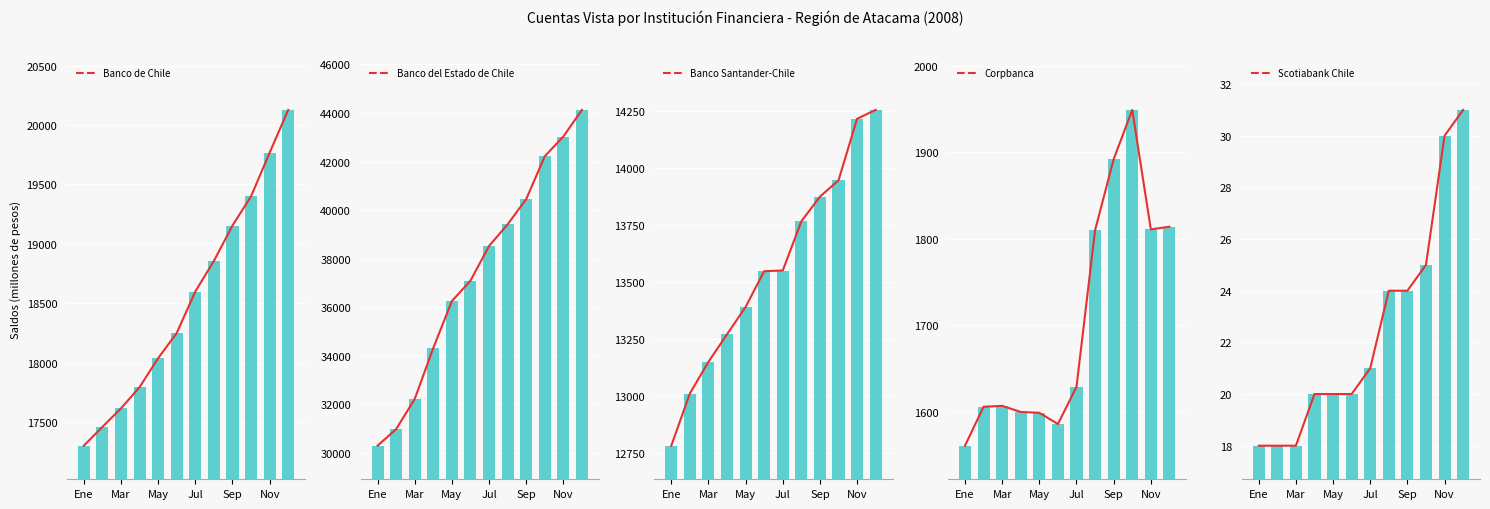

The Banco Santander-Chile series shows 18183 at Mar. True or false?

False